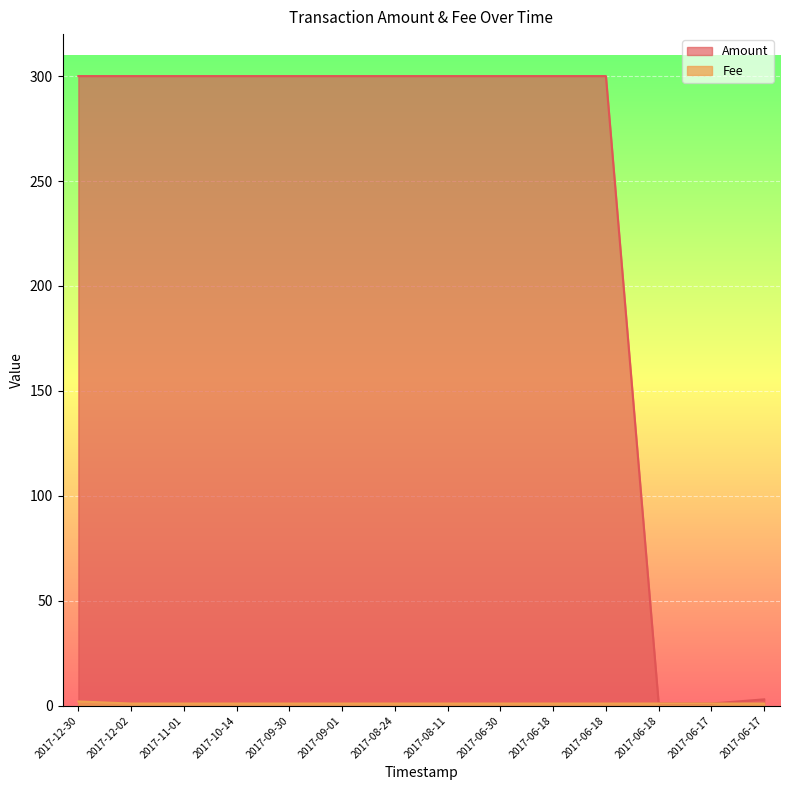

Reading right to left, transcribe all the data shown in this chart.

Amount: 2017-06-17=3	2017-06-17=1	2017-06-18=1	2017-06-18=300	2017-06-18=300	2017-06-30=300	2017-08-11=300	2017-08-24=300	2017-09-01=300	2017-09-30=300	2017-10-14=300	2017-11-01=300	2017-12-02=300	2017-12-30=300
Fee: 2017-06-17=1	2017-06-17=1	2017-06-18=1	2017-06-18=1	2017-06-18=1	2017-06-30=1	2017-08-11=1	2017-08-24=1	2017-09-01=1	2017-09-30=1	2017-10-14=1	2017-11-01=1	2017-12-02=1	2017-12-30=2